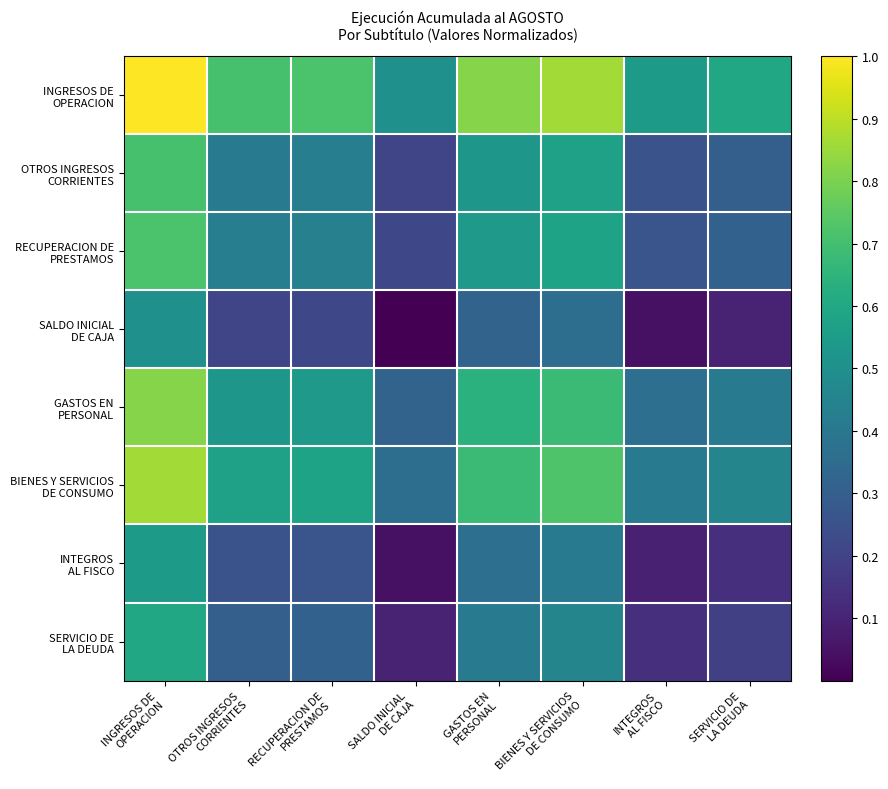

What is the total value across all series at OTROS INGRESOS
CORRIENTES?

3.4